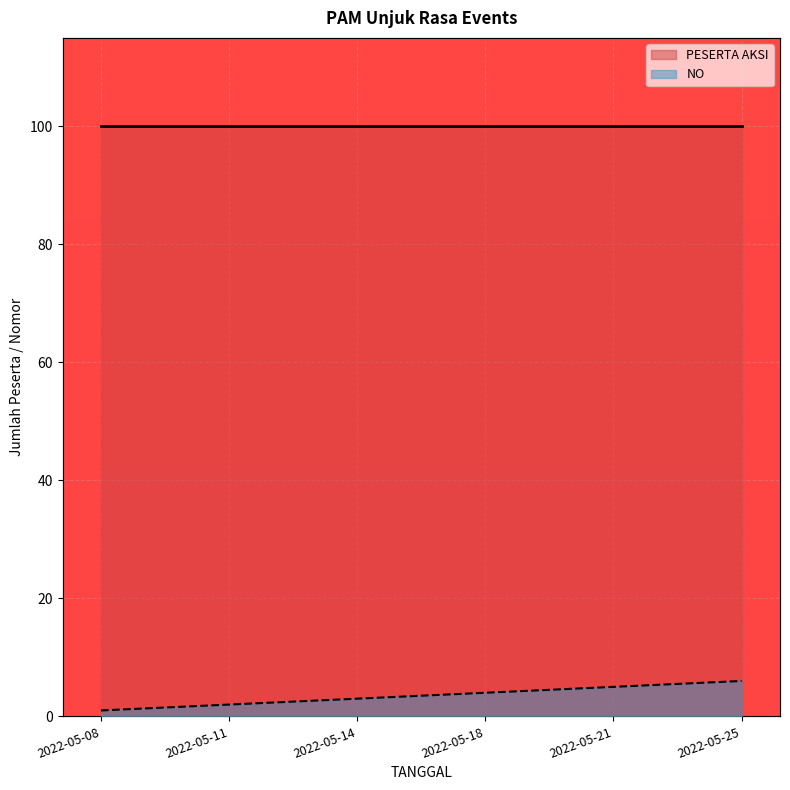

What is the difference between the maximum and minimum values?

5